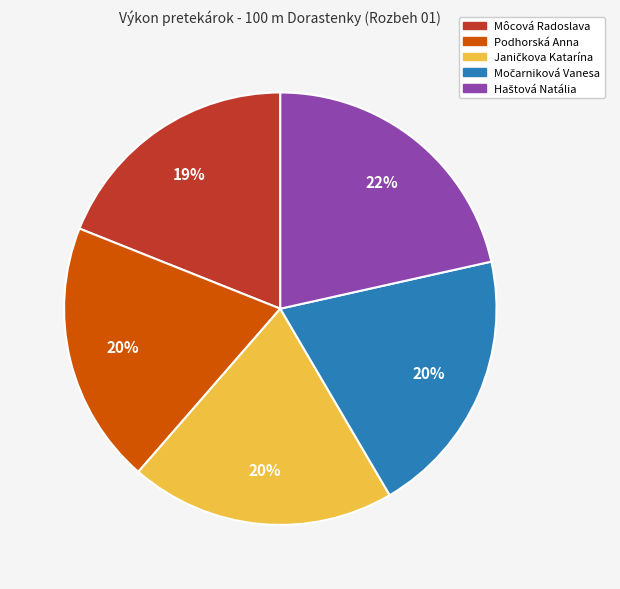

Count the number of slices in the pie.

5